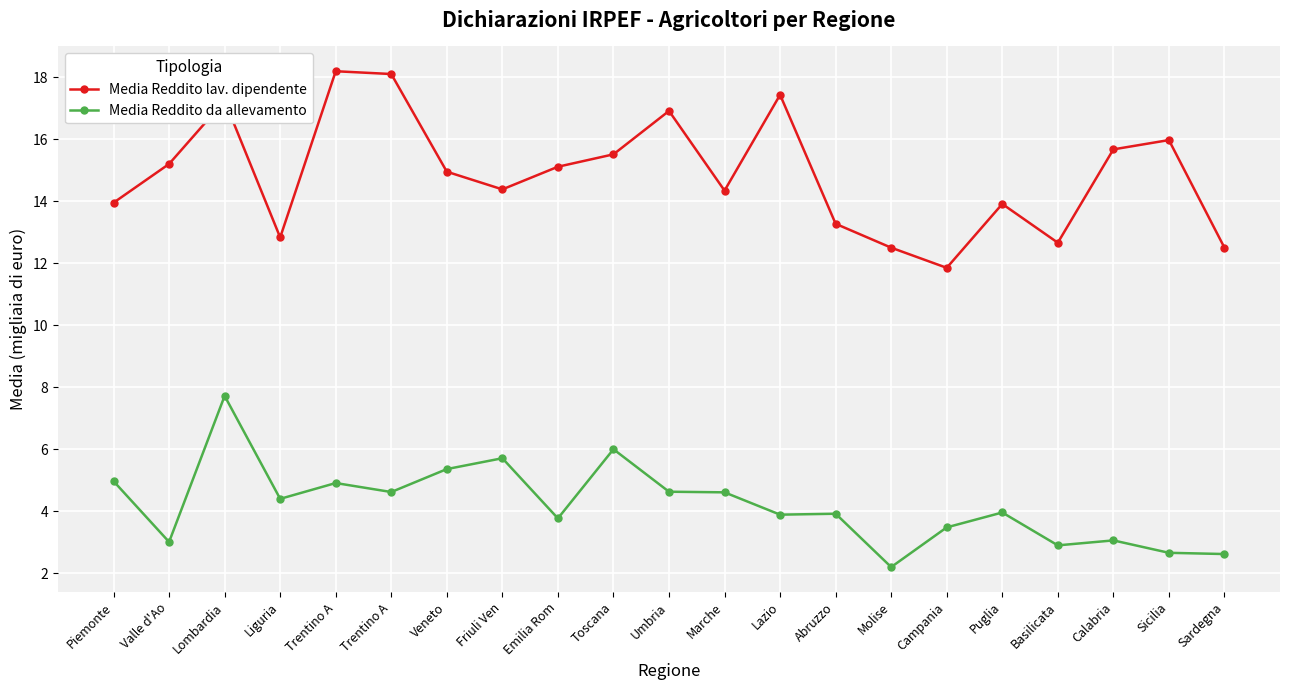

What is the label of the 16th point from the right?

Trentino A